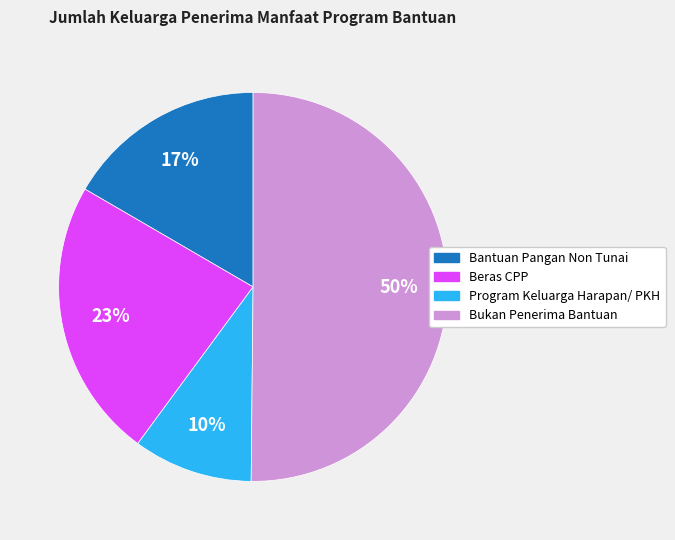

True or false: Beras CPP accounts for 34% of the total.

False